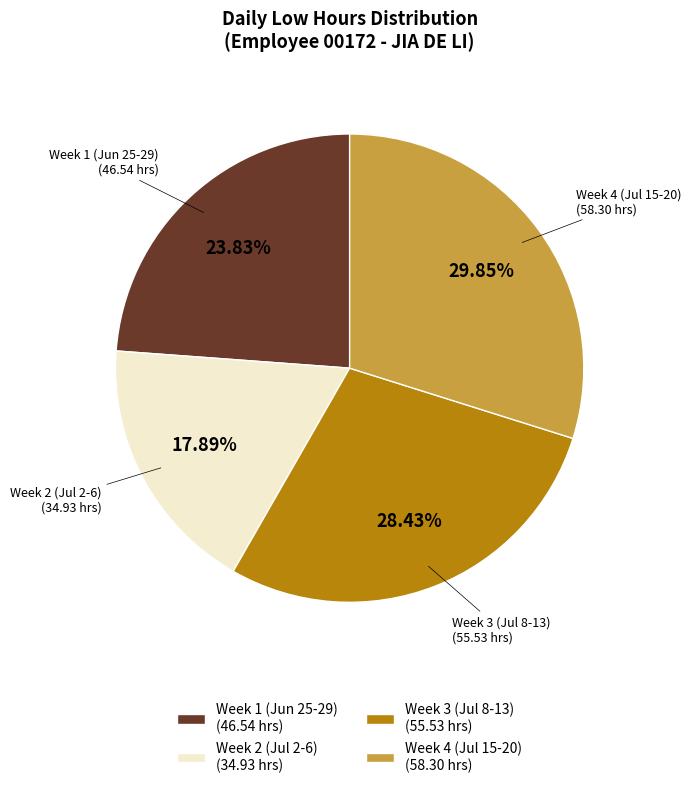

Which category has the biggest portion of the pie?

Week 4 (Jul 15-20) (58.30 hrs)